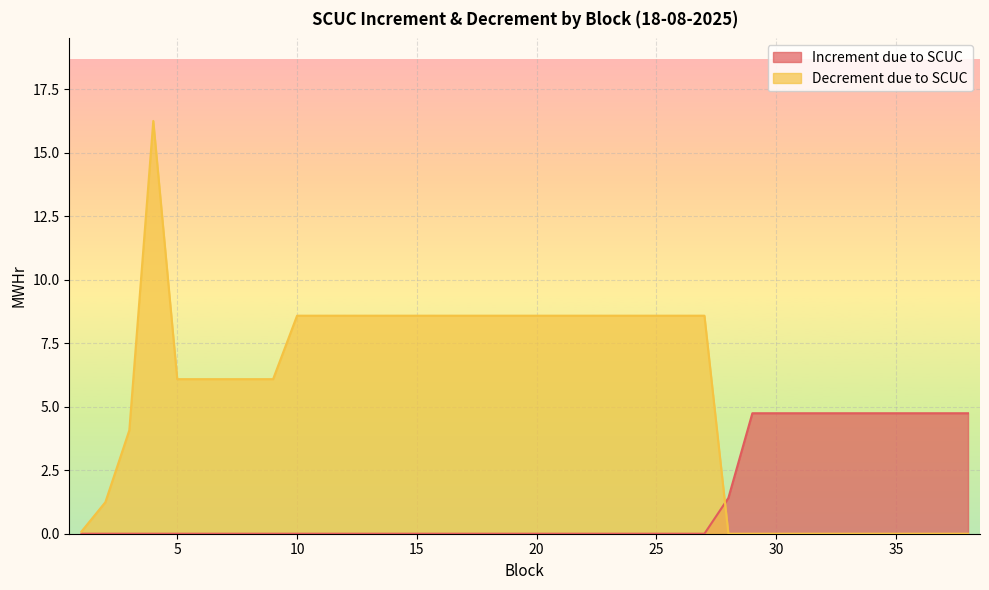

The Decrement due to SCUC series shows 8.6 at 24. True or false?

True